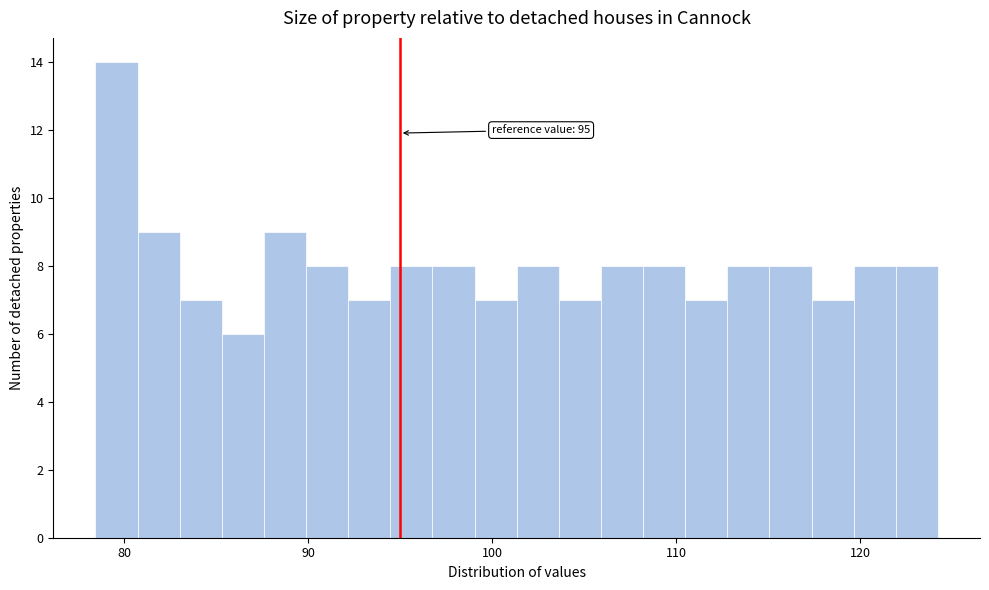

Around what value on the x-axis is the tallest bar? Give the approximate position of its centre, as read against the axis.

80